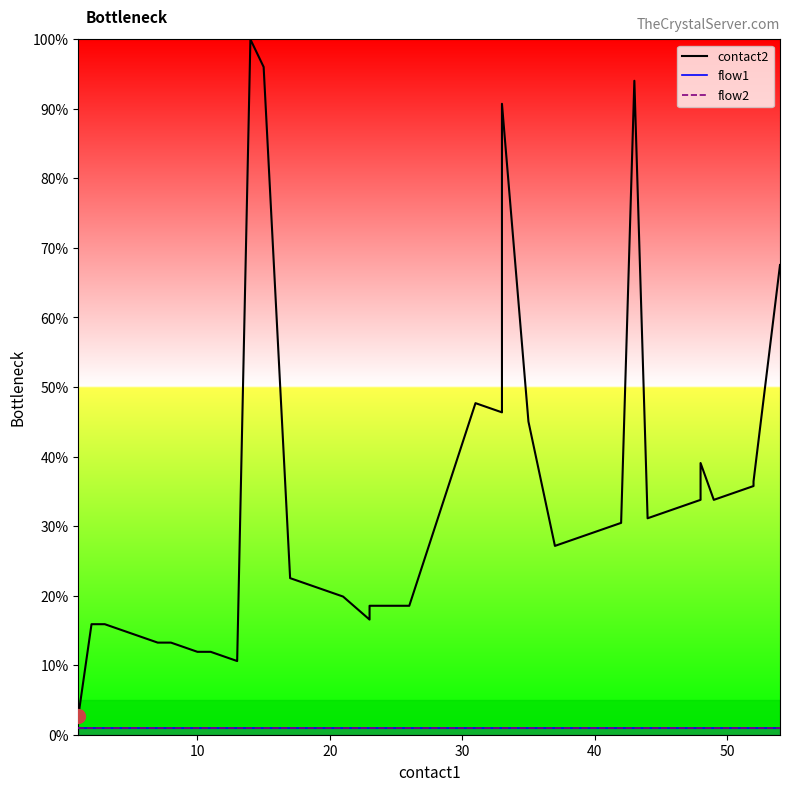

What is the sum of all values?

1329.8